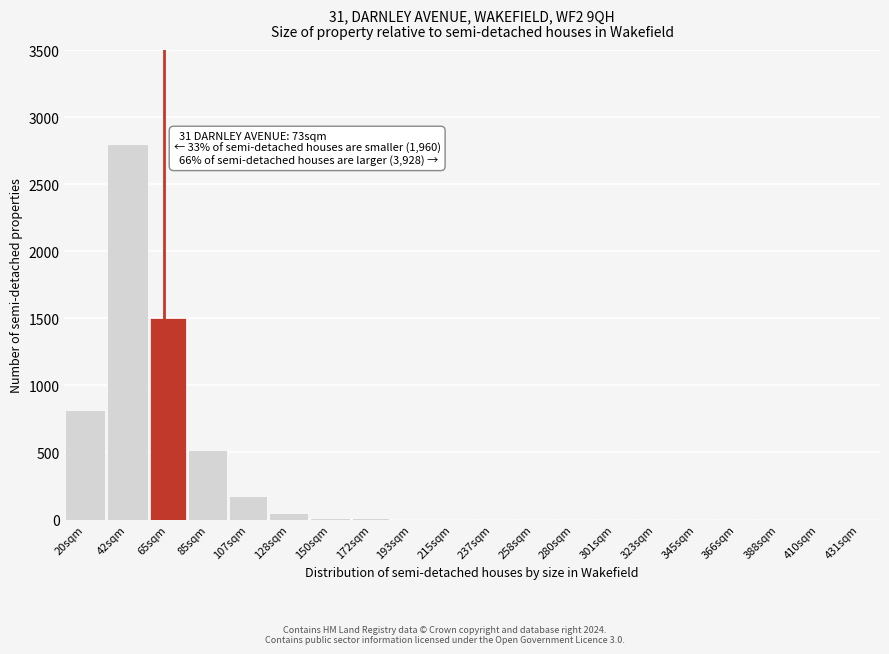

The chart shows a value of 175 at 107sqm. True or false?

True